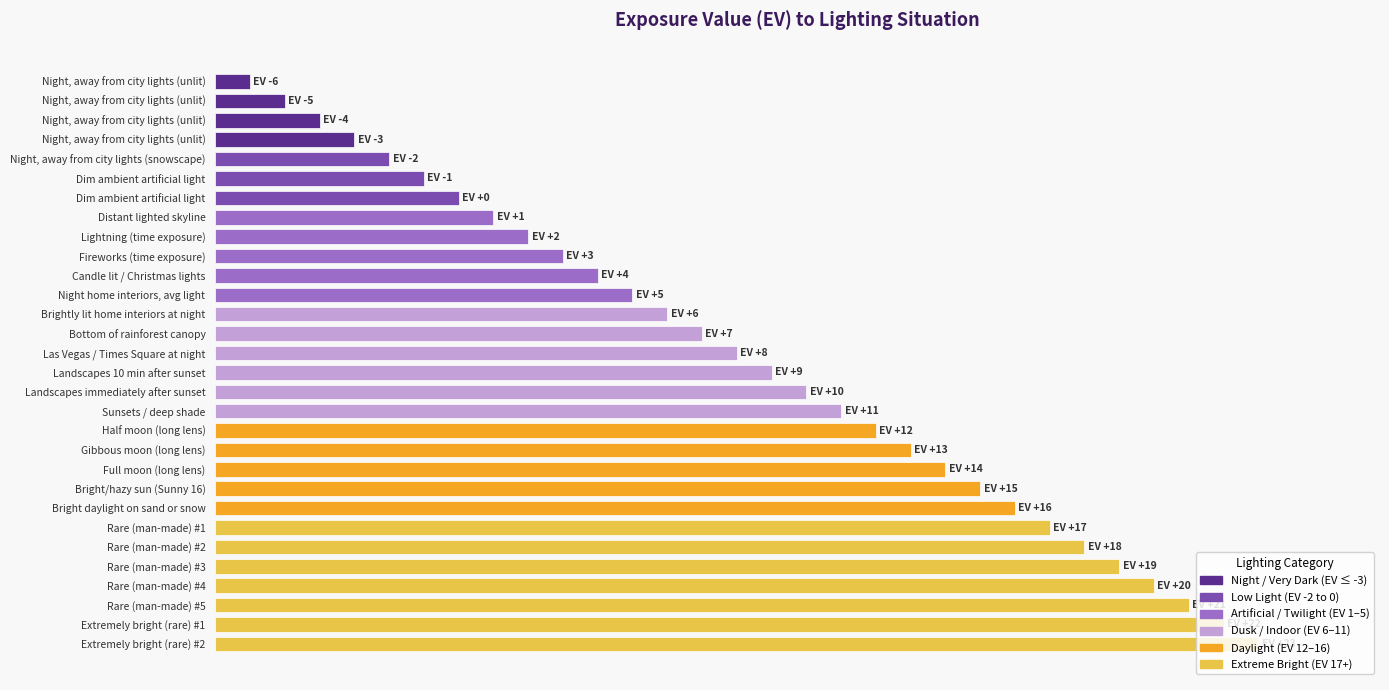

What is the difference between the second highest and second lowest values?

27